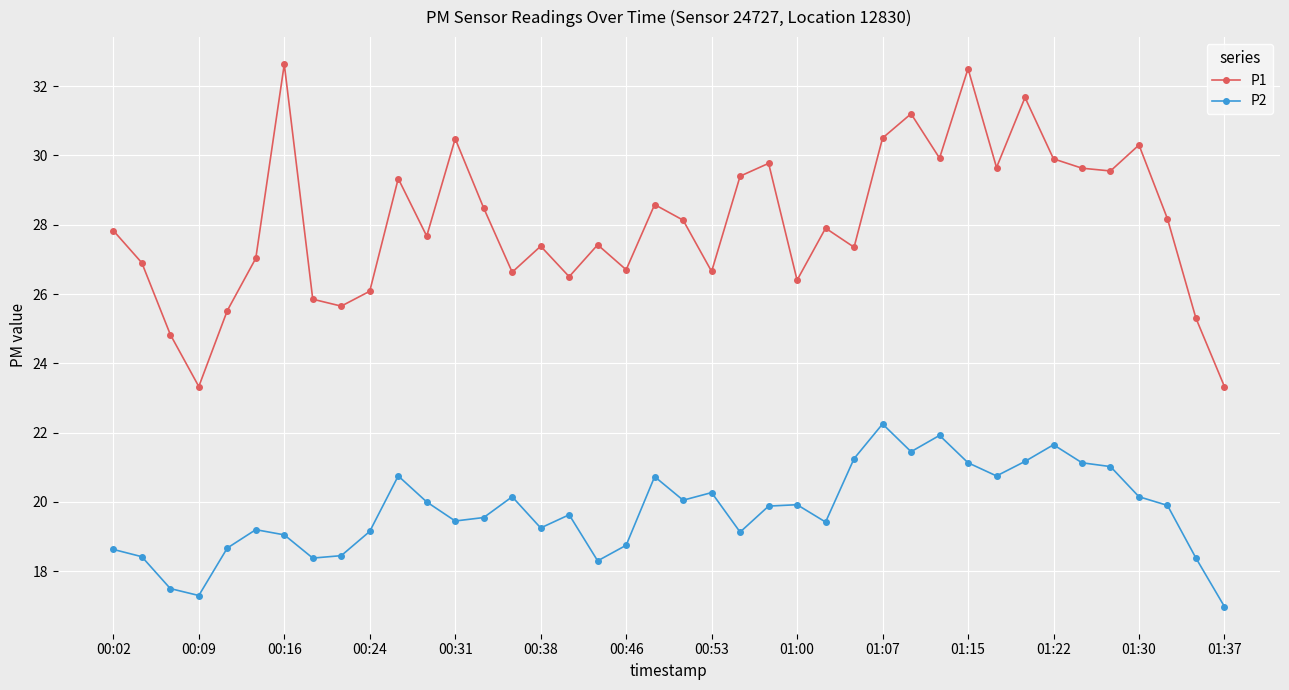

At how many categories does at least one series exceed 25?

37